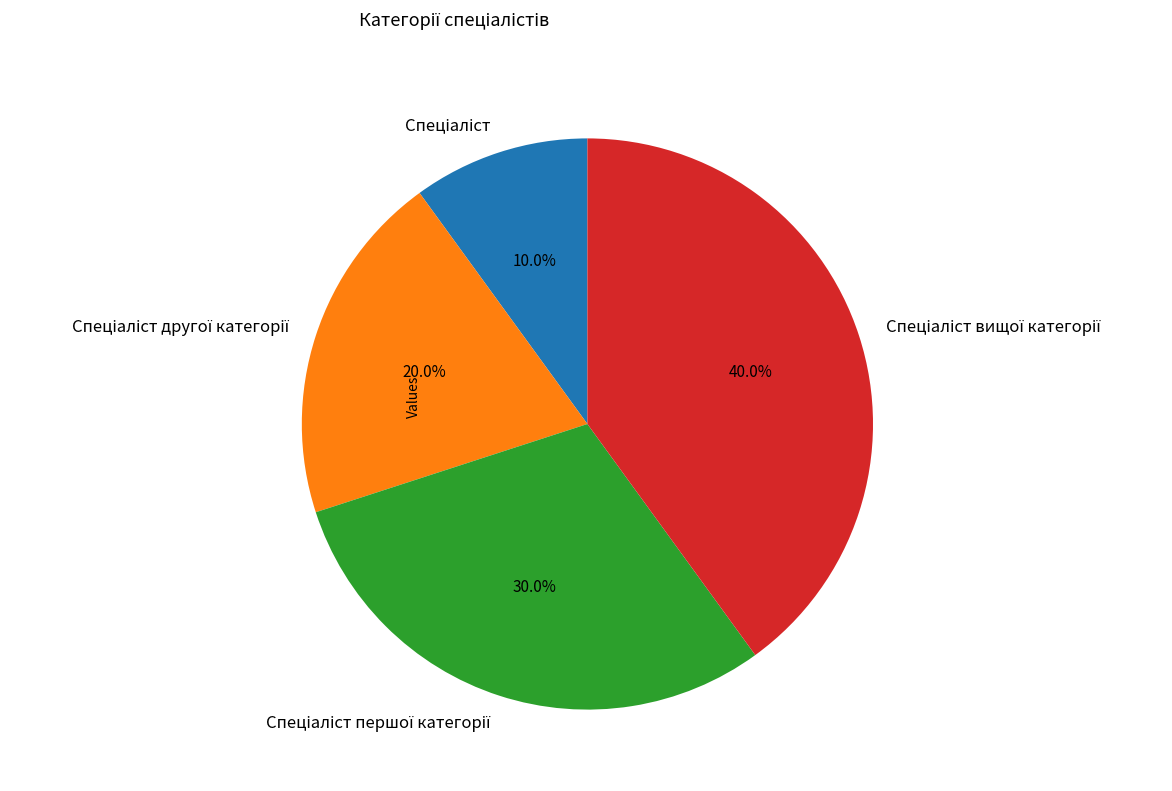

Is there a majority slice in this chart?

No